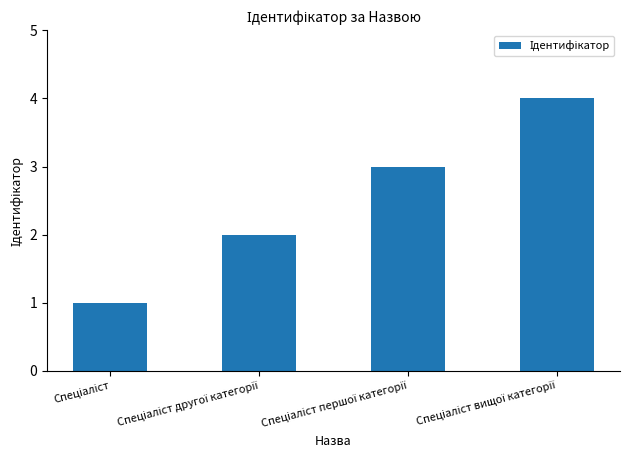

Reading left to right, list all the values displayed in this chart.

1	2	3	4